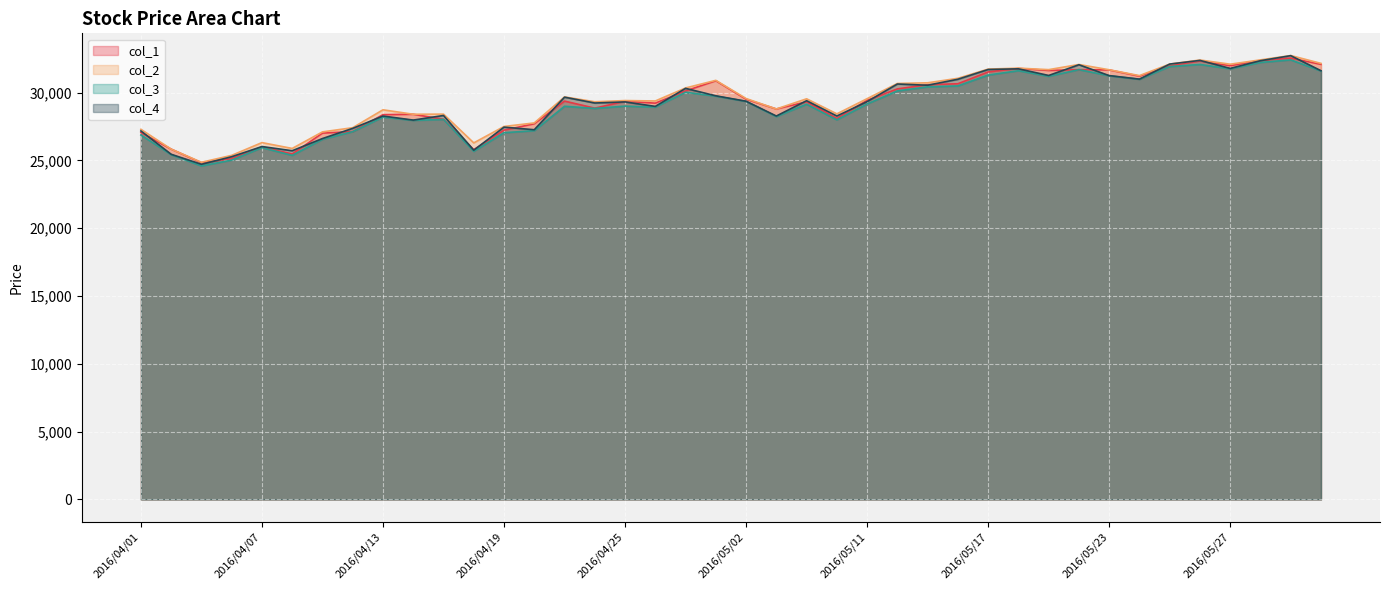

How many lines are shown in the chart?

4